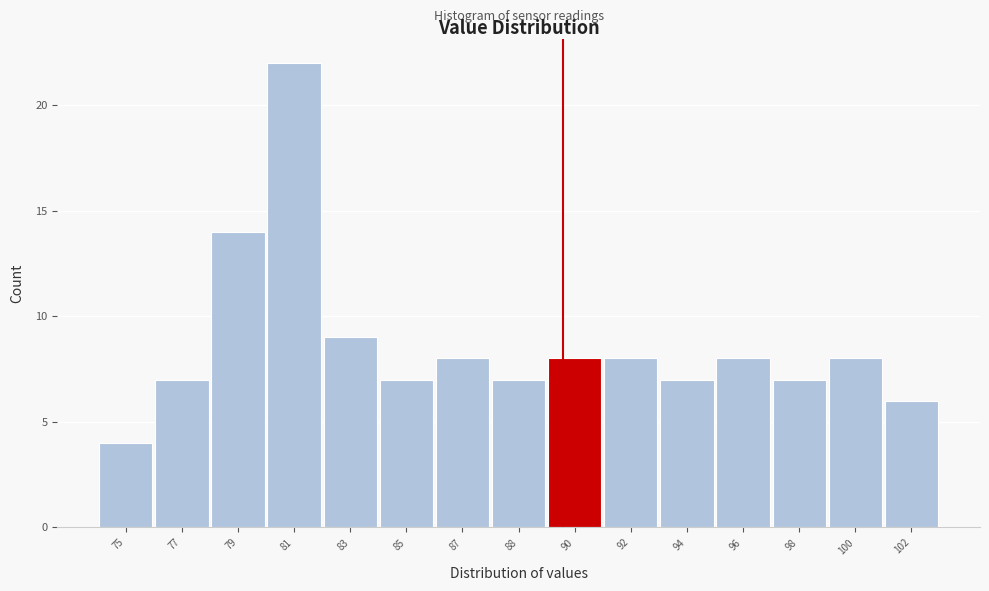

Reading left to right, what are all the values shown in this chart?

4	7	14	22	9	7	8	7	8	8	7	8	7	8	6